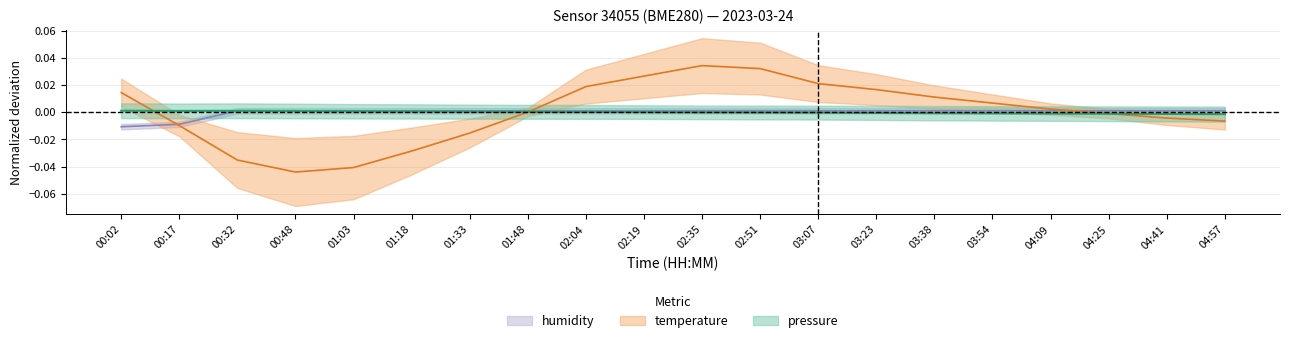

Is this an area chart (filled region under the line)?

No